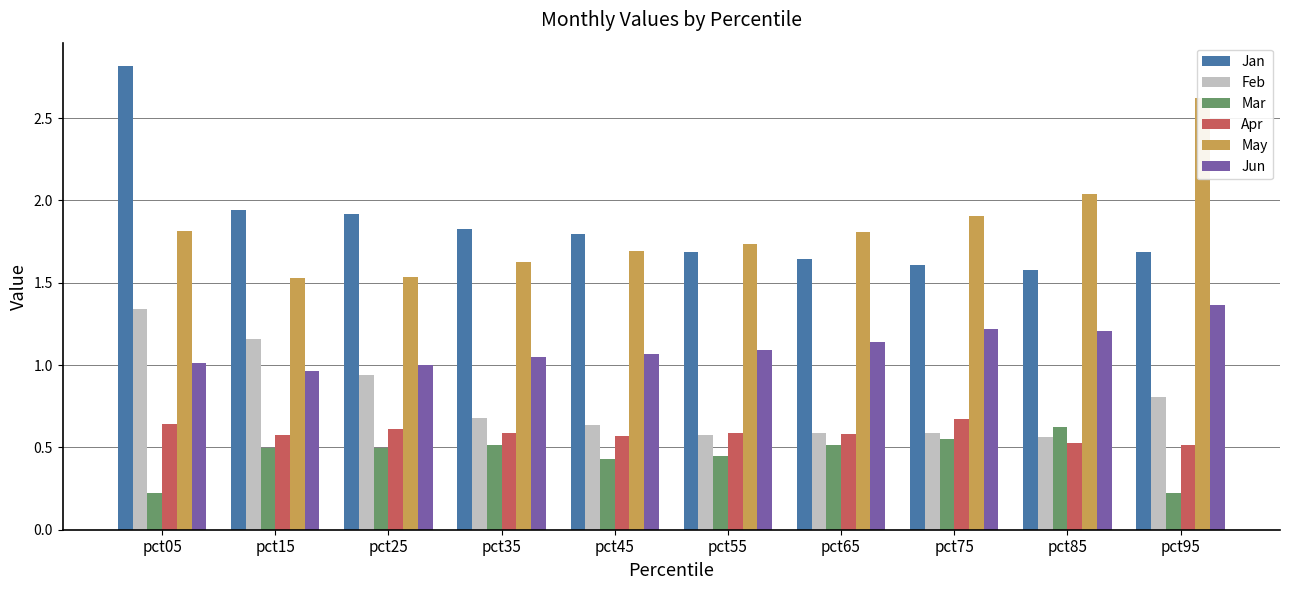

What is the average value of the Jan series?

1.9